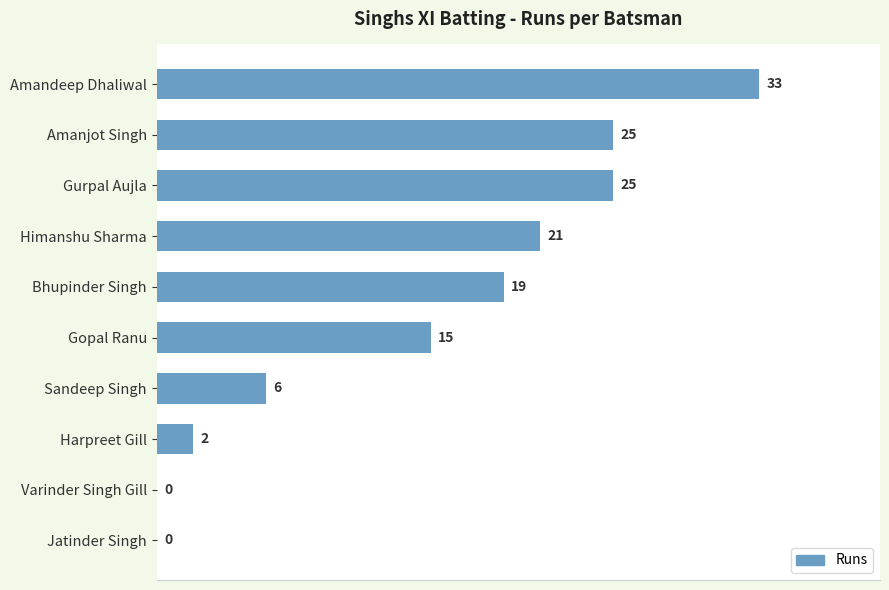

Which has a higher value, Harpreet Gill or Jatinder Singh?

Harpreet Gill